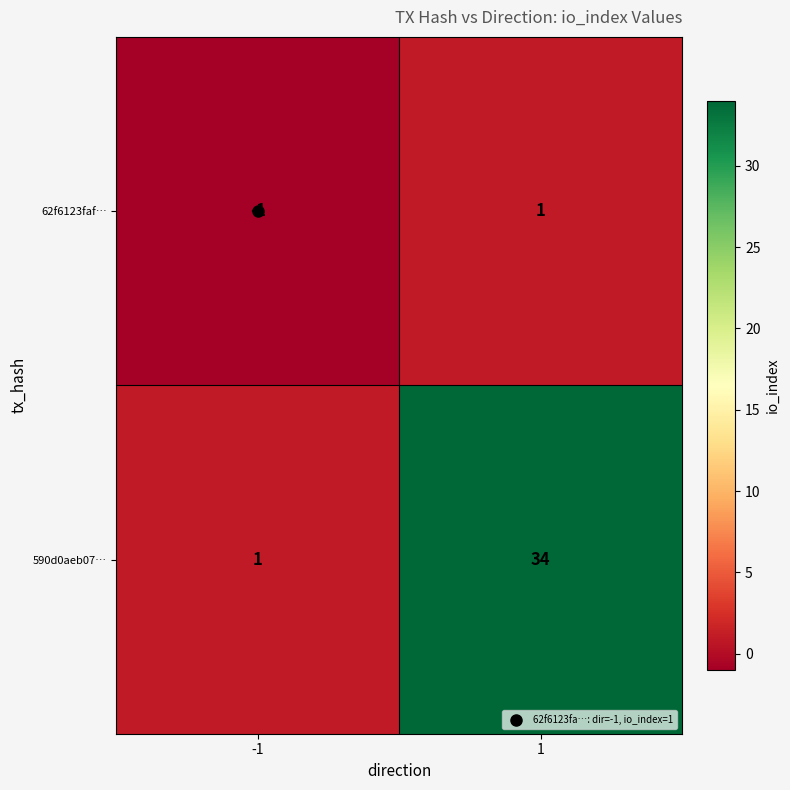

List the series in order of their overall mean, lowest first.

62f6123faf…, 590d0aeb07…